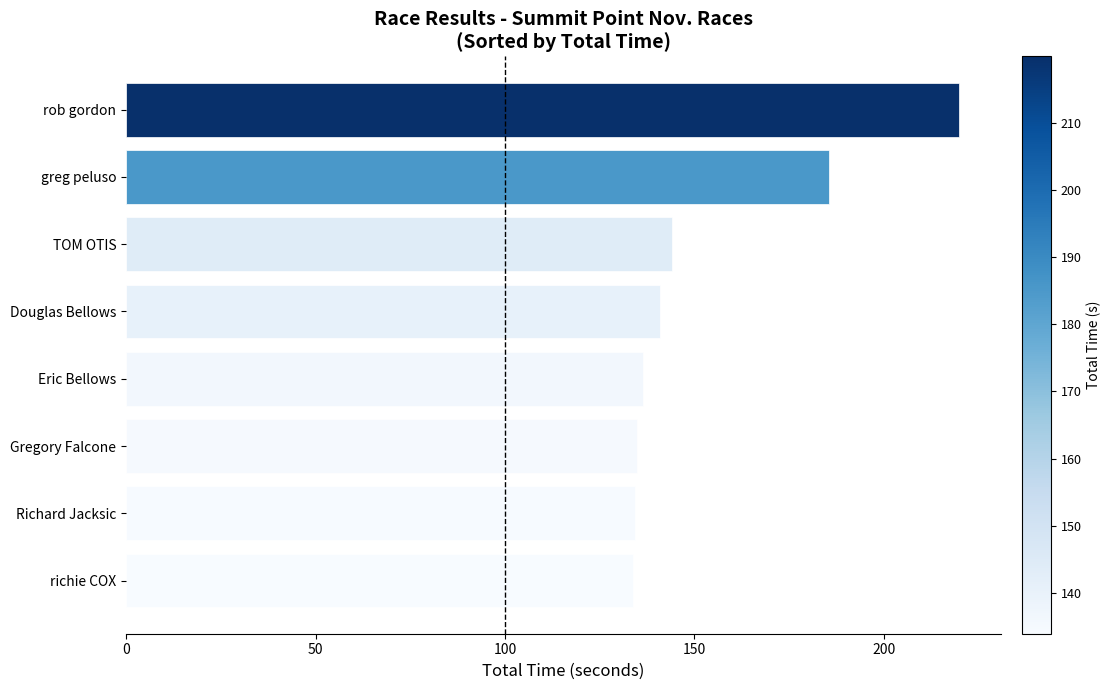

What is the sum of all values?

1229.8